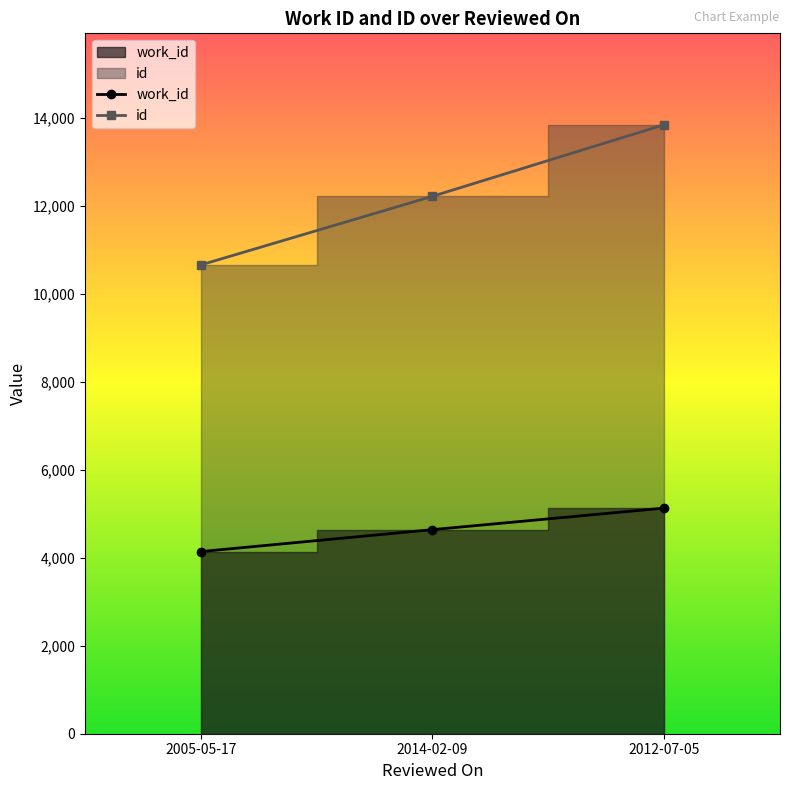

What is the sum of all work_id values?

13911